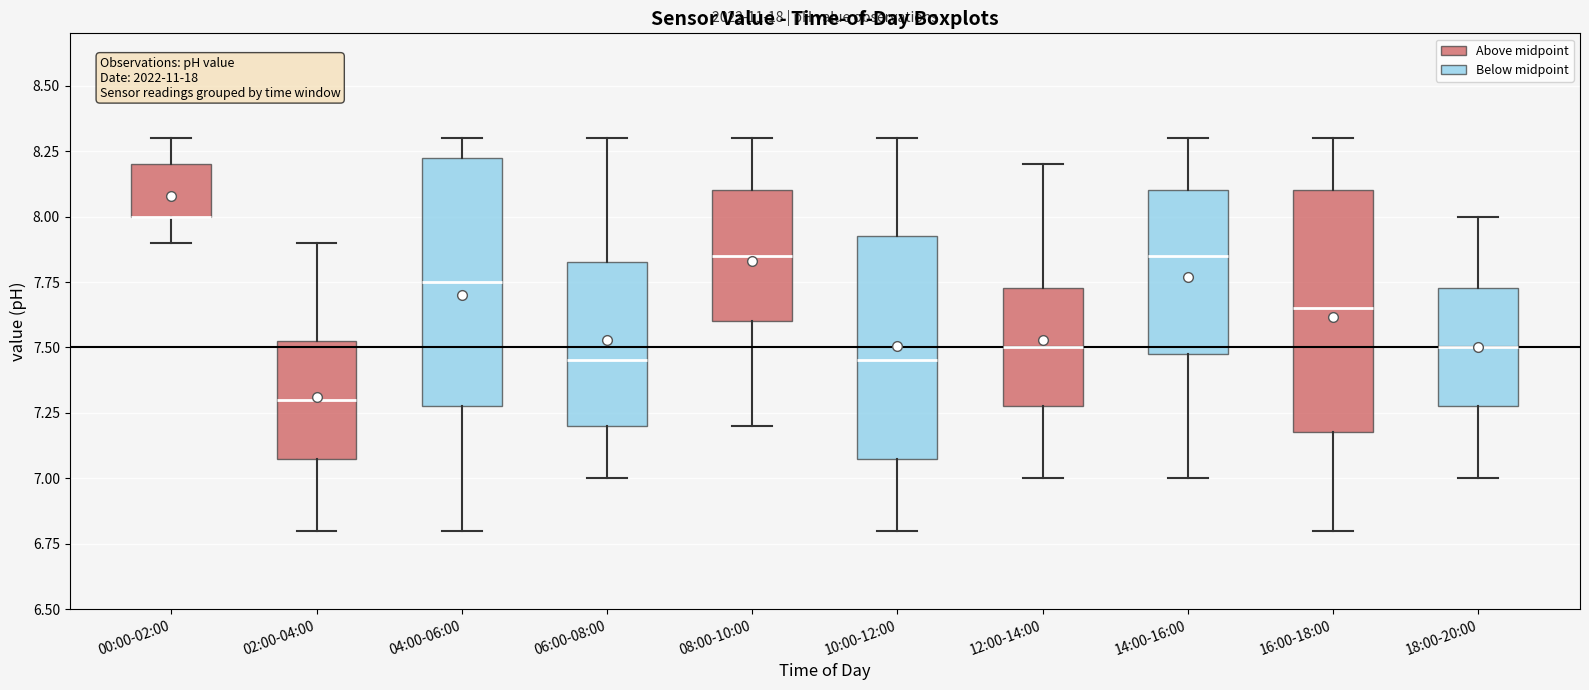

Reading left to right, read every box against the y-axis: the position of its median line, the range the box covers, and the ends of its whiskers. The values are not printed on the chart, so give them approximately, as read against the axis.

00:00-02:00: median 8.00 (drawn on the box's lower edge), box 8.00 to 8.20, whiskers 7.90 to 8.30
02:00-04:00: median 7.30, box 7.10 to 7.55, whiskers 6.80 to 7.90
04:00-06:00: median 7.75, box 7.30 to 8.25, whiskers 6.80 to 8.30
06:00-08:00: median 7.45, box 7.20 to 7.85, whiskers 7.00 to 8.30
08:00-10:00: median 7.85, box 7.60 to 8.10, whiskers 7.20 to 8.30
10:00-12:00: median 7.45, box 7.10 to 7.95, whiskers 6.80 to 8.30
12:00-14:00: median 7.50, box 7.30 to 7.75, whiskers 7.00 to 8.20
14:00-16:00: median 7.85, box 7.50 to 8.10, whiskers 7.00 to 8.30
16:00-18:00: median 7.65, box 7.20 to 8.10, whiskers 6.80 to 8.30
18:00-20:00: median 7.50, box 7.30 to 7.75, whiskers 7.00 to 8.00